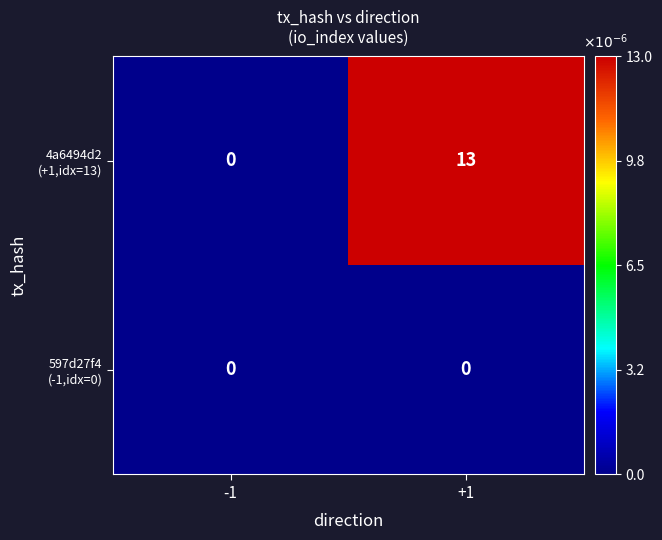

What is the greatest value displayed?

13